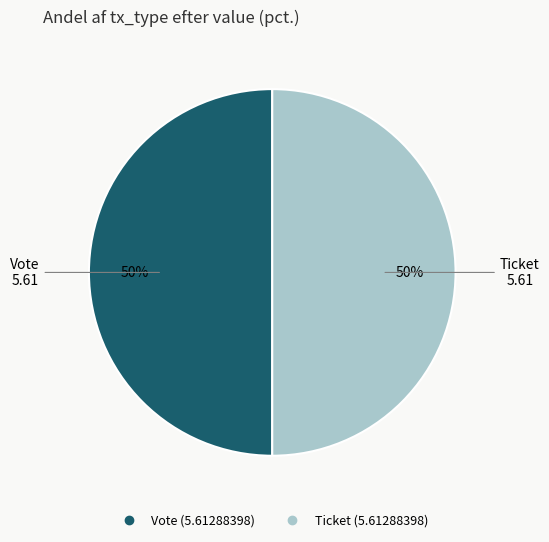

The Ticket slice represents 9% of the pie. True or false?

False